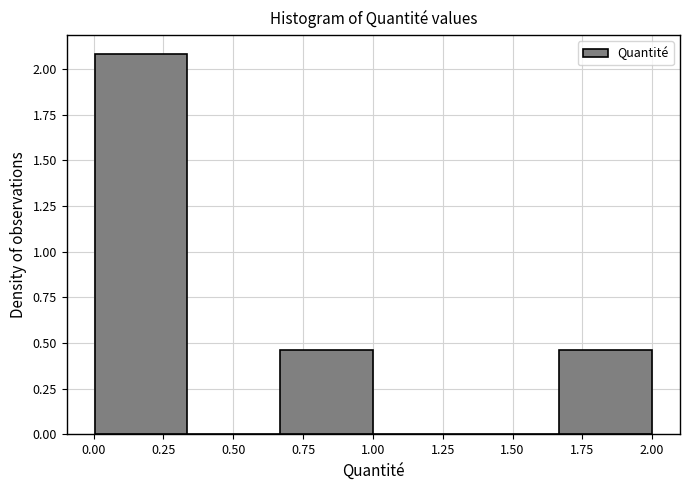

Reading left to right, transcribe this chart: for each bar, give the range it covers on the x-axis and its height. Neither the bar edges nor the heights are printed on the chart, so give them approximately, as read against the axes.

0.00 to 0.35: 2.10
0.35 to 0.65: 0
0.65 to 1.00: 0.45
1.00 to 1.35: 0
1.35 to 1.65: 0
1.65 to 2.00: 0.45